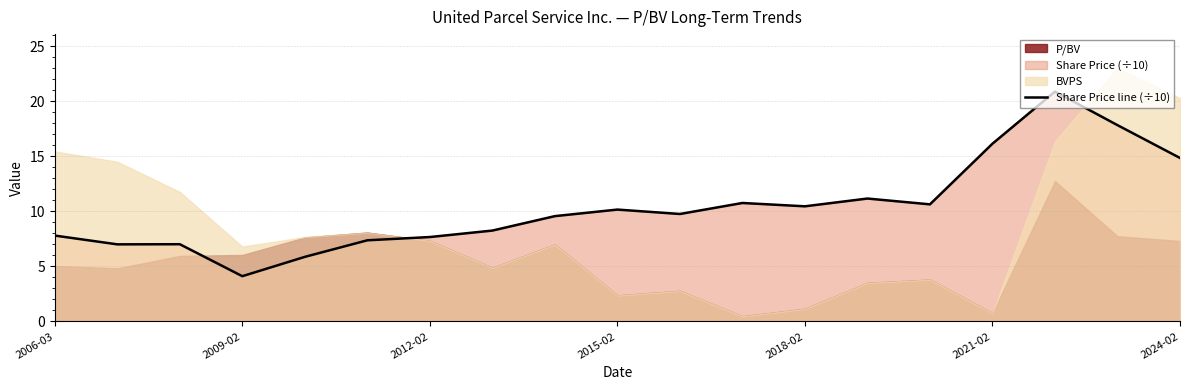

At which label does Share Price line (÷10) reach its minimum?

2009-02